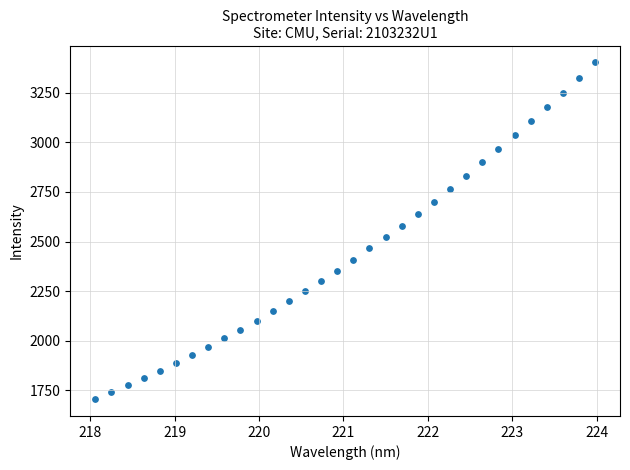

What is the range of Y values (max minus min)?

1697.2